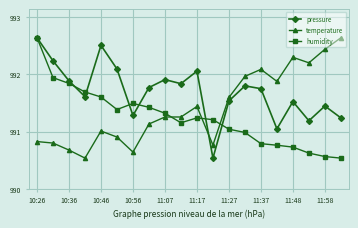

Which series ends up on top after the final intersection of humidity and temperature?

temperature